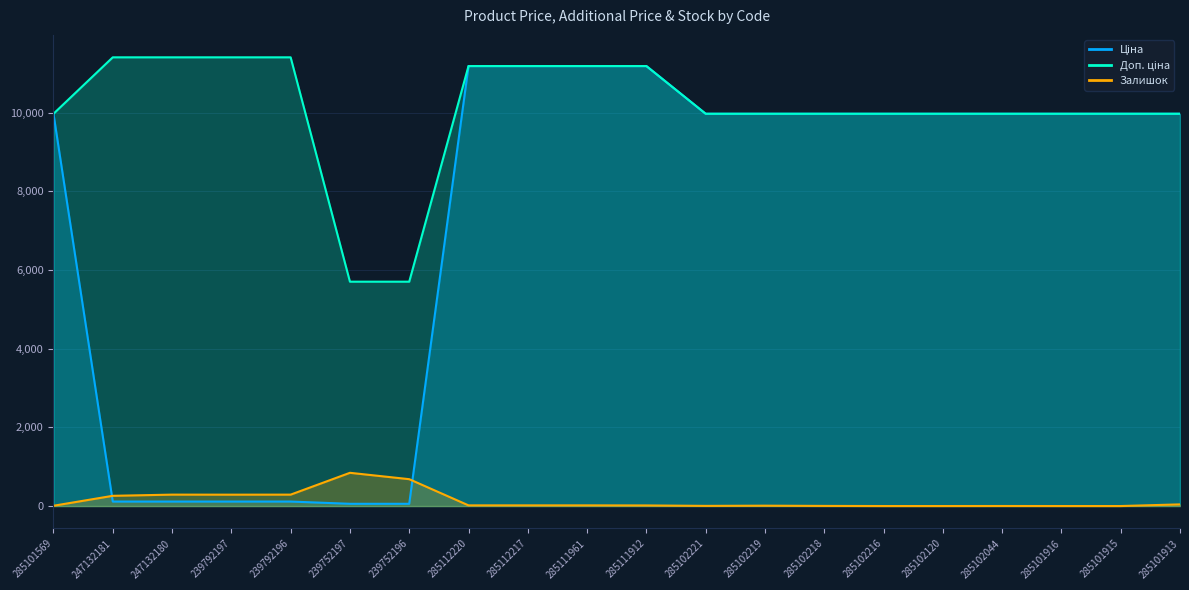

Read the Ціна value at 239792197.

114.1